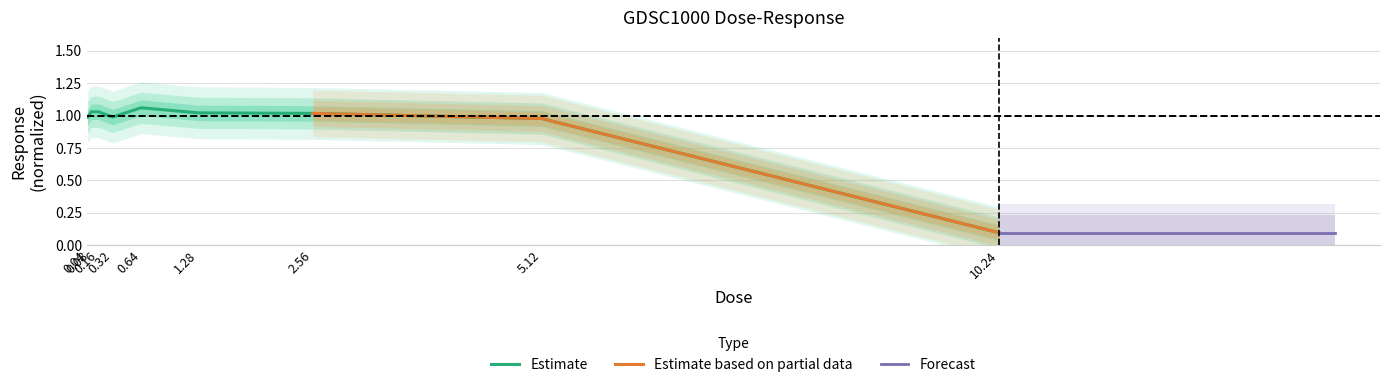

What is the label of the 8th point from the right?

0.08